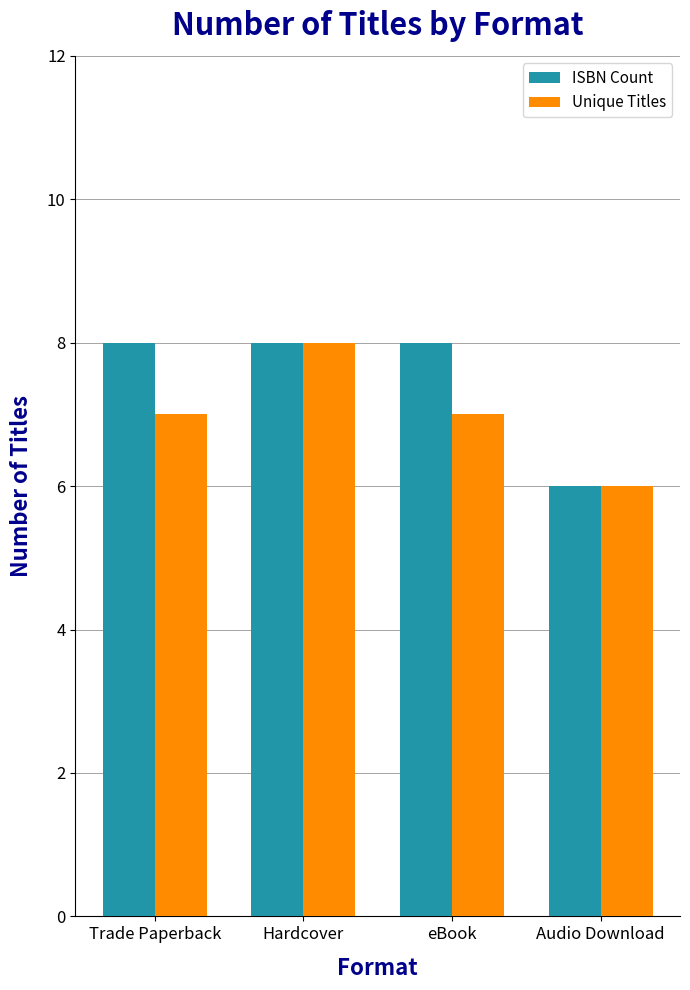

How many data points does each series have?

4